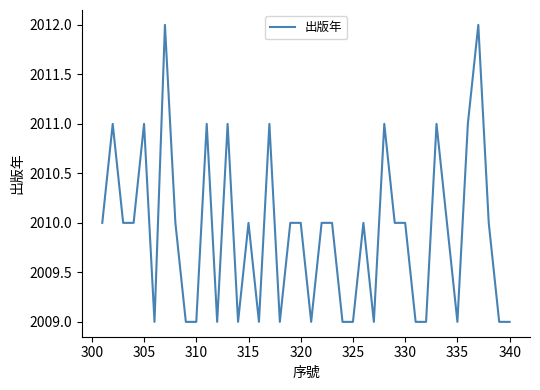

What is the smallest value displayed?

2009